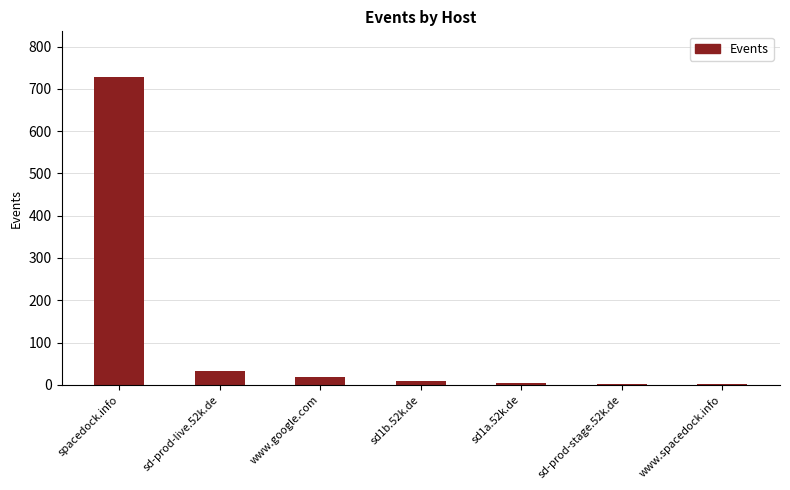

The value at sd-prod-live.52k.de is 32. True or false?

True